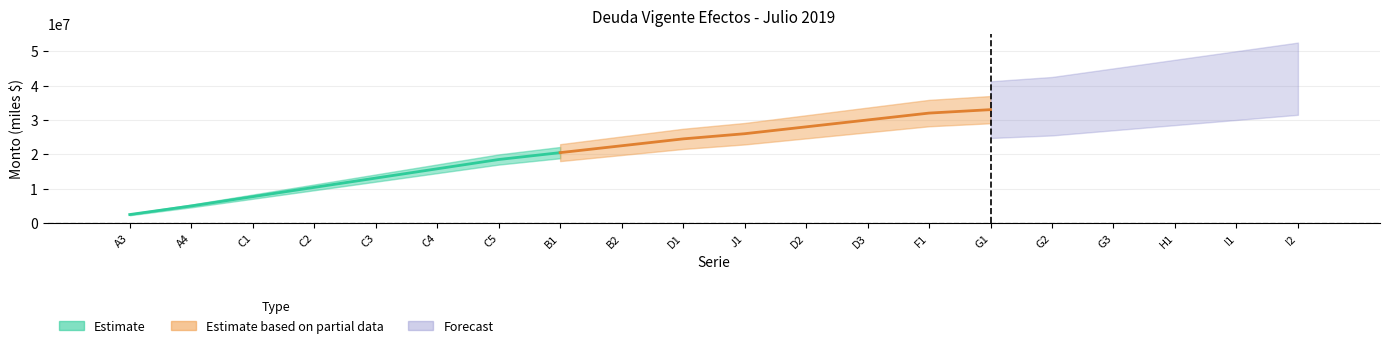

How many bars are there in total?

20